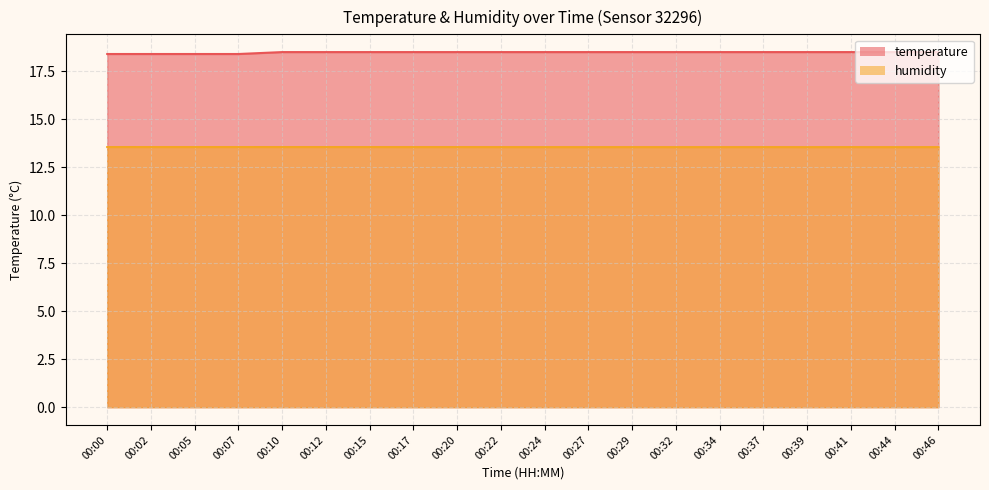

What is the spread (max minus min) of values at 00:07?

4.8